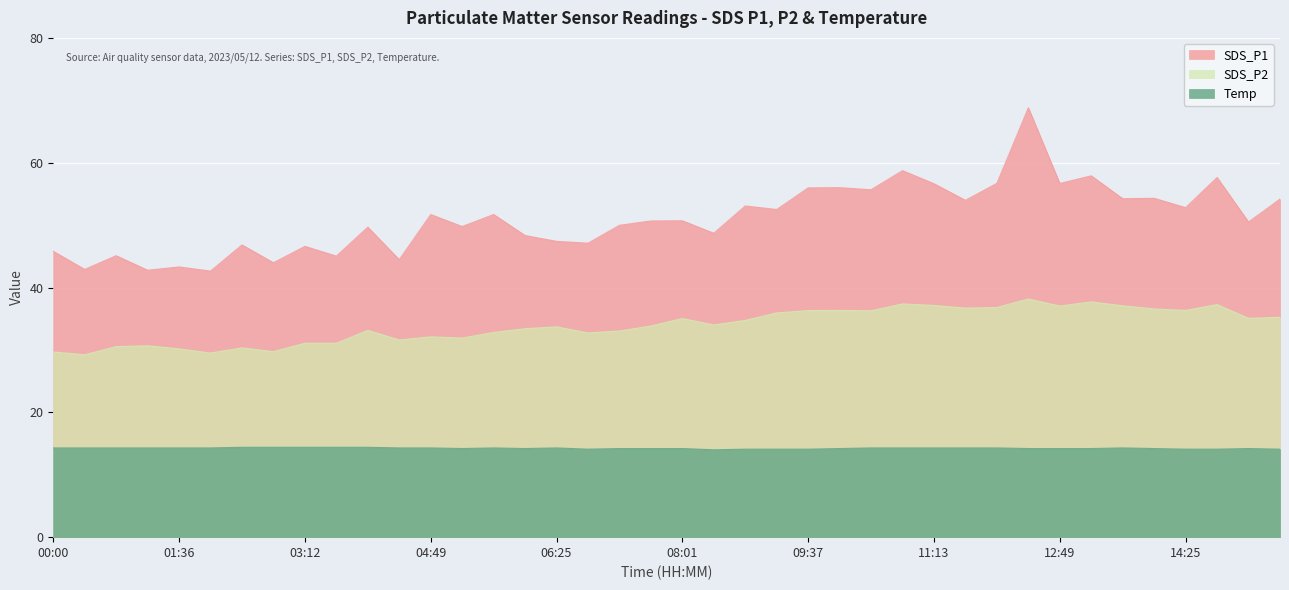

What is the total value across all series at 04:00?

97.2